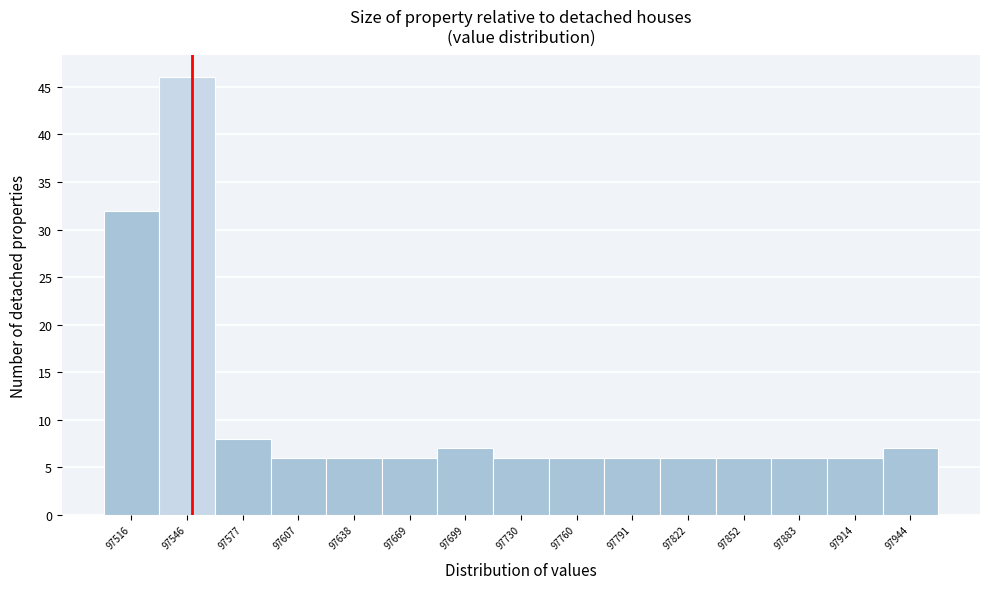

Which range on the x-axis has the tallest bar?

97530 to 97560